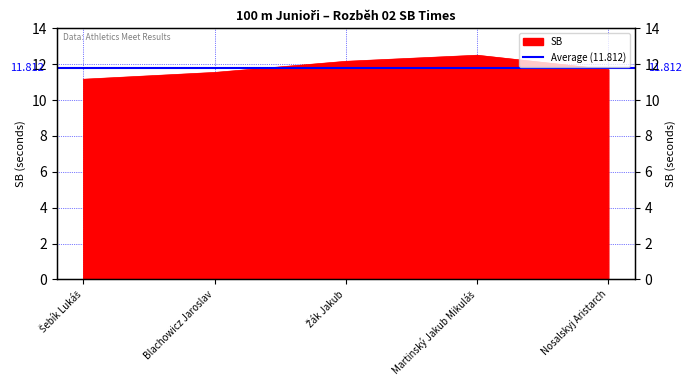

What is the value of the 1st point from the left?

11.2